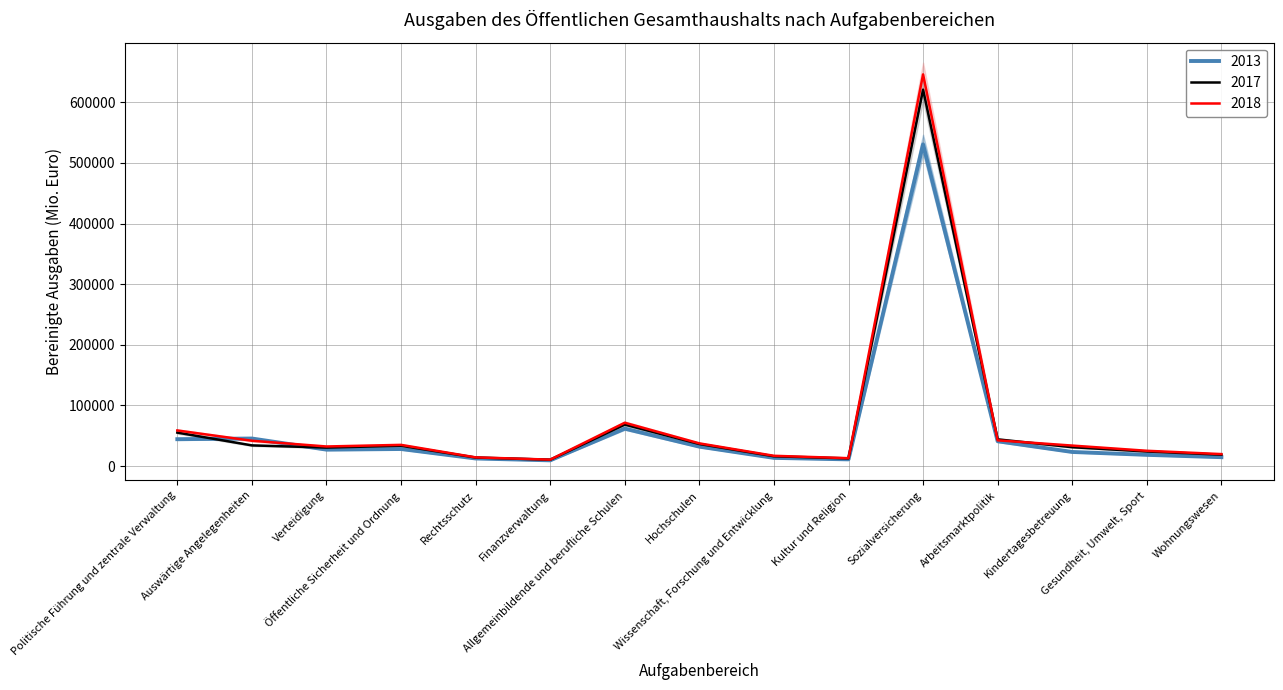

What is the sum of all 2017 values?

1050714